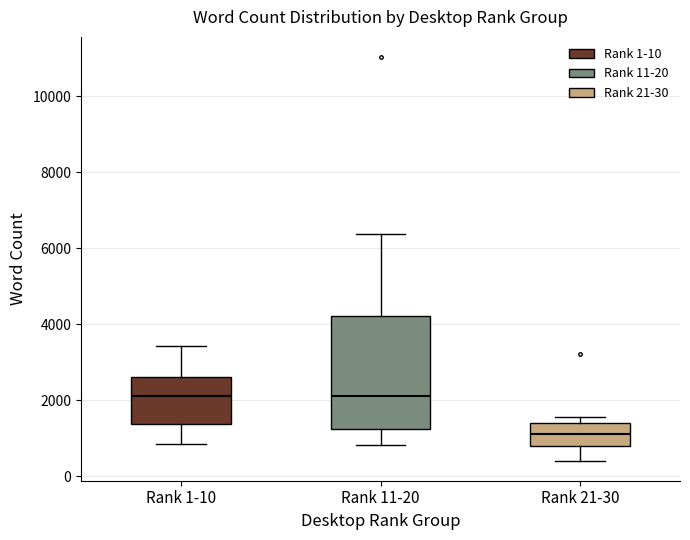

Reading left to right, read every box against the y-axis: the position of its median line, the range the box covers, and the ends of its whiskers. The values are not printed on the chart, so give them approximately, as read against the axis.

Rank 1-10: median 2200, box 1400 to 2600, whiskers 800 to 3400
Rank 11-20: median 2000, box 1200 to 4200, whiskers 800 to 6400
Rank 21-30: median 1000, box 800 to 1400, whiskers 400 to 1600